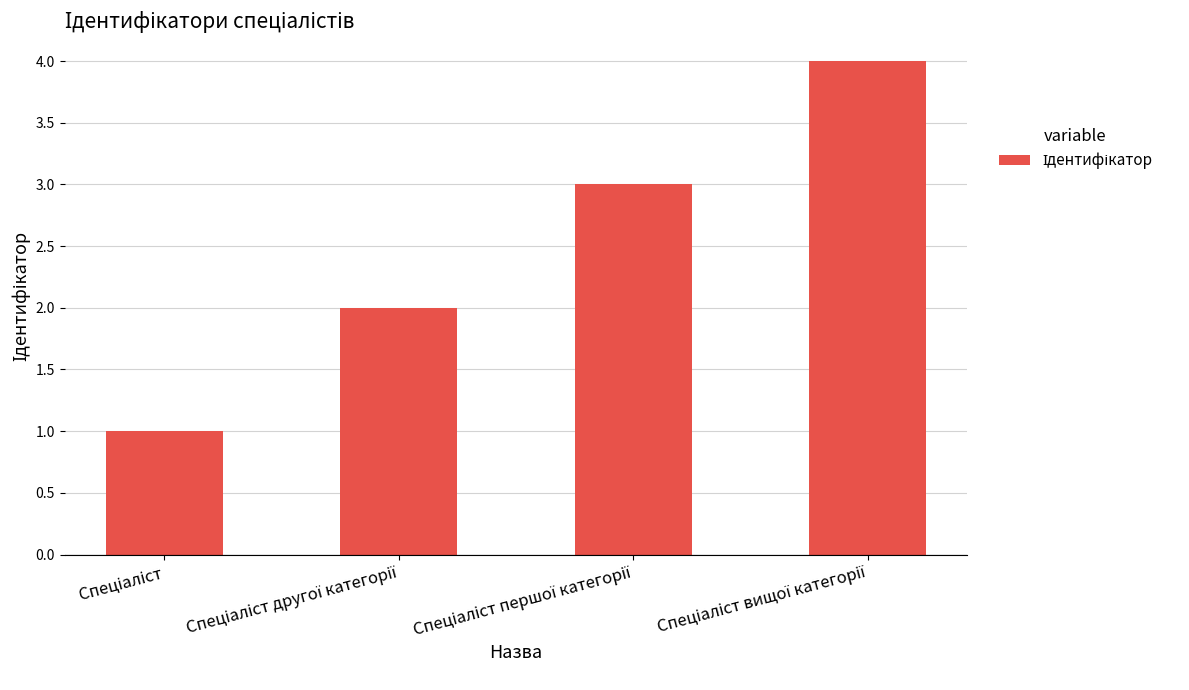

What is the maximum value shown in the chart?

4